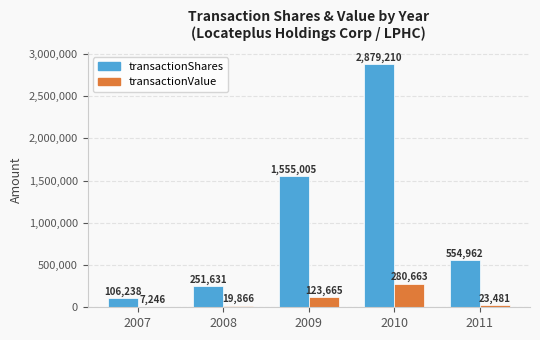

What is the sum of the transactionShares values at 2009 and 2008?

1806636